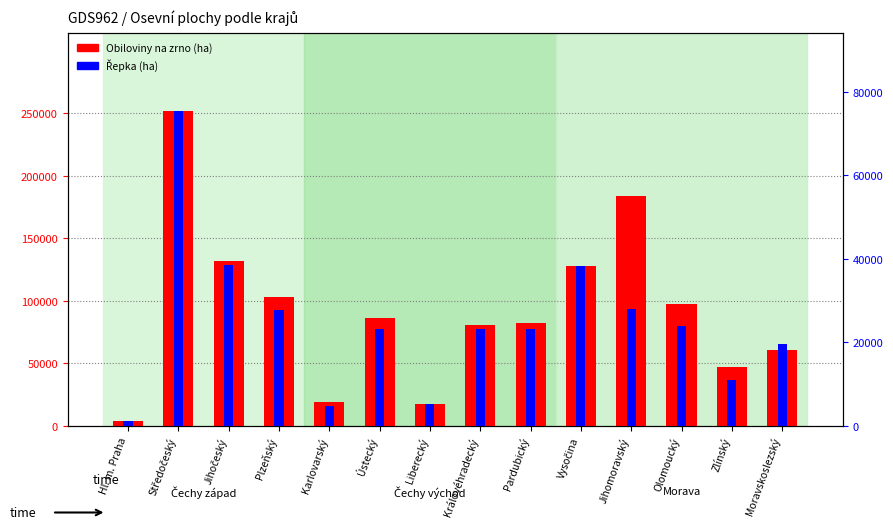

Are the bars horizontal?

No